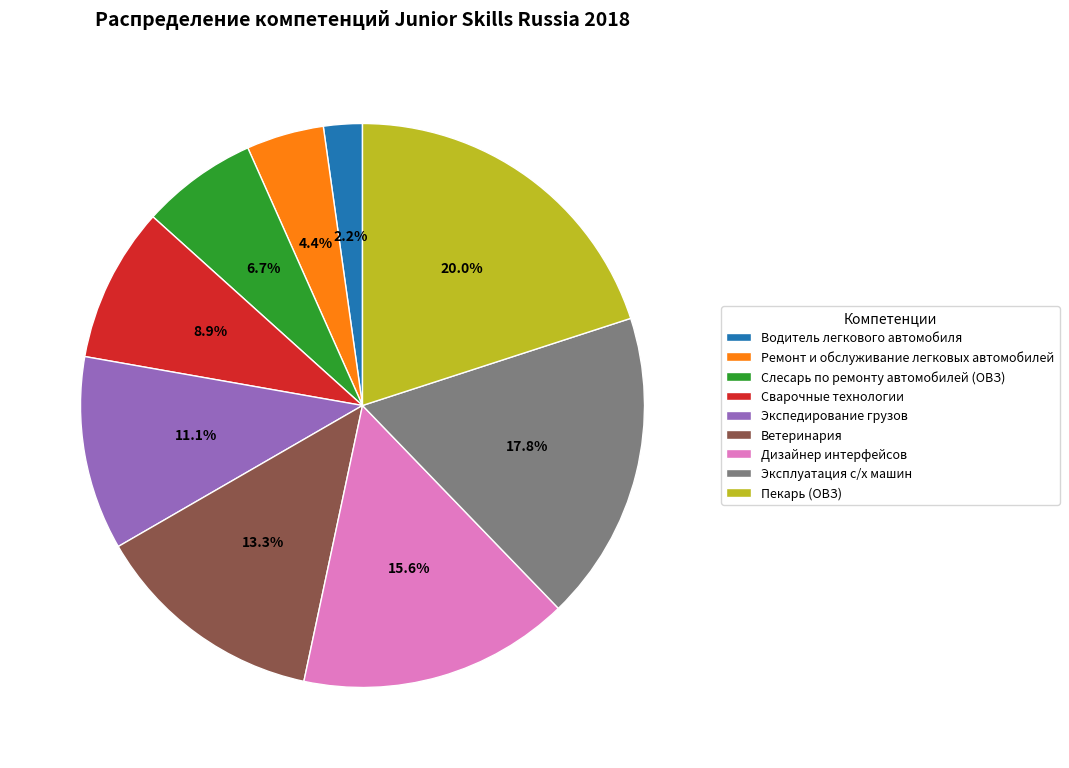

Rank the categories by value from lowest to highest.

Водитель легкового автомобиля, Ремонт и обслуживание легковых автомобилей, Слесарь по ремонту автомобилей (ОВЗ), Сварочные технологии, Экспедирование грузов, Ветеринария, Дизайнер интерфейсов, Эксплуатация с/х машин, Пекарь (ОВЗ)